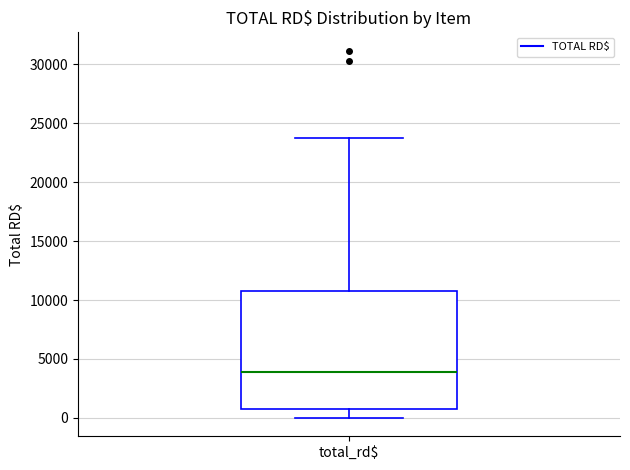

Transcribe this box plot: give where the median line is, the range the box spans, and where the two whiskers end, as read against the y-axis. The values are not printed on the chart, so give them approximately, as read against the axis.

median 4000, box 500 to 11000, whiskers 0 to 23500